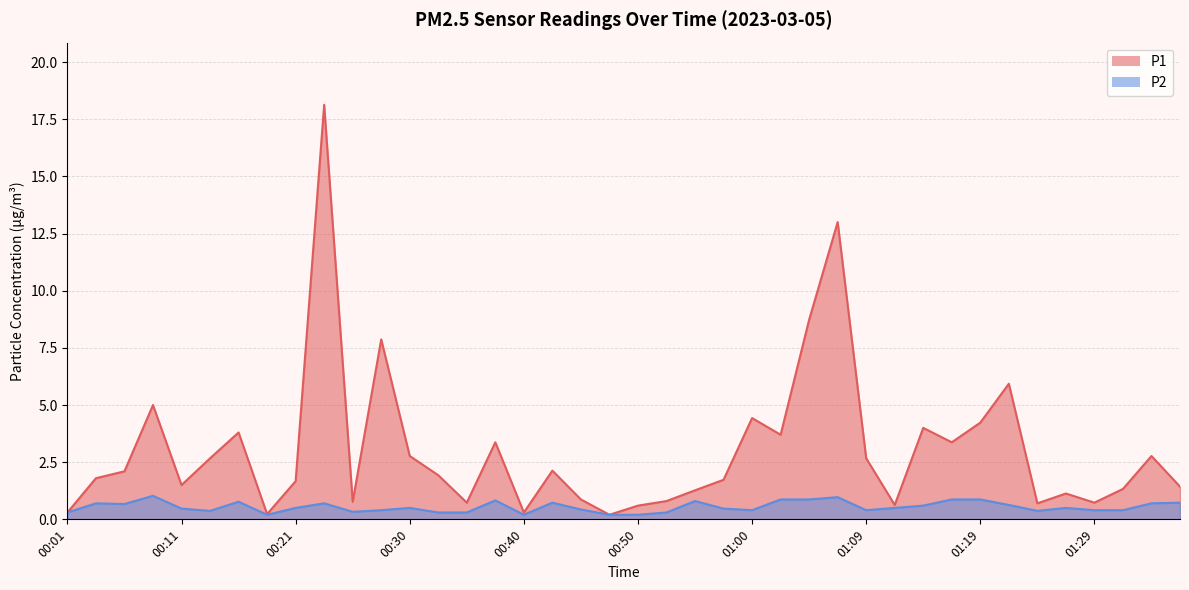

Which category has the highest value in the P1 series?

00:23